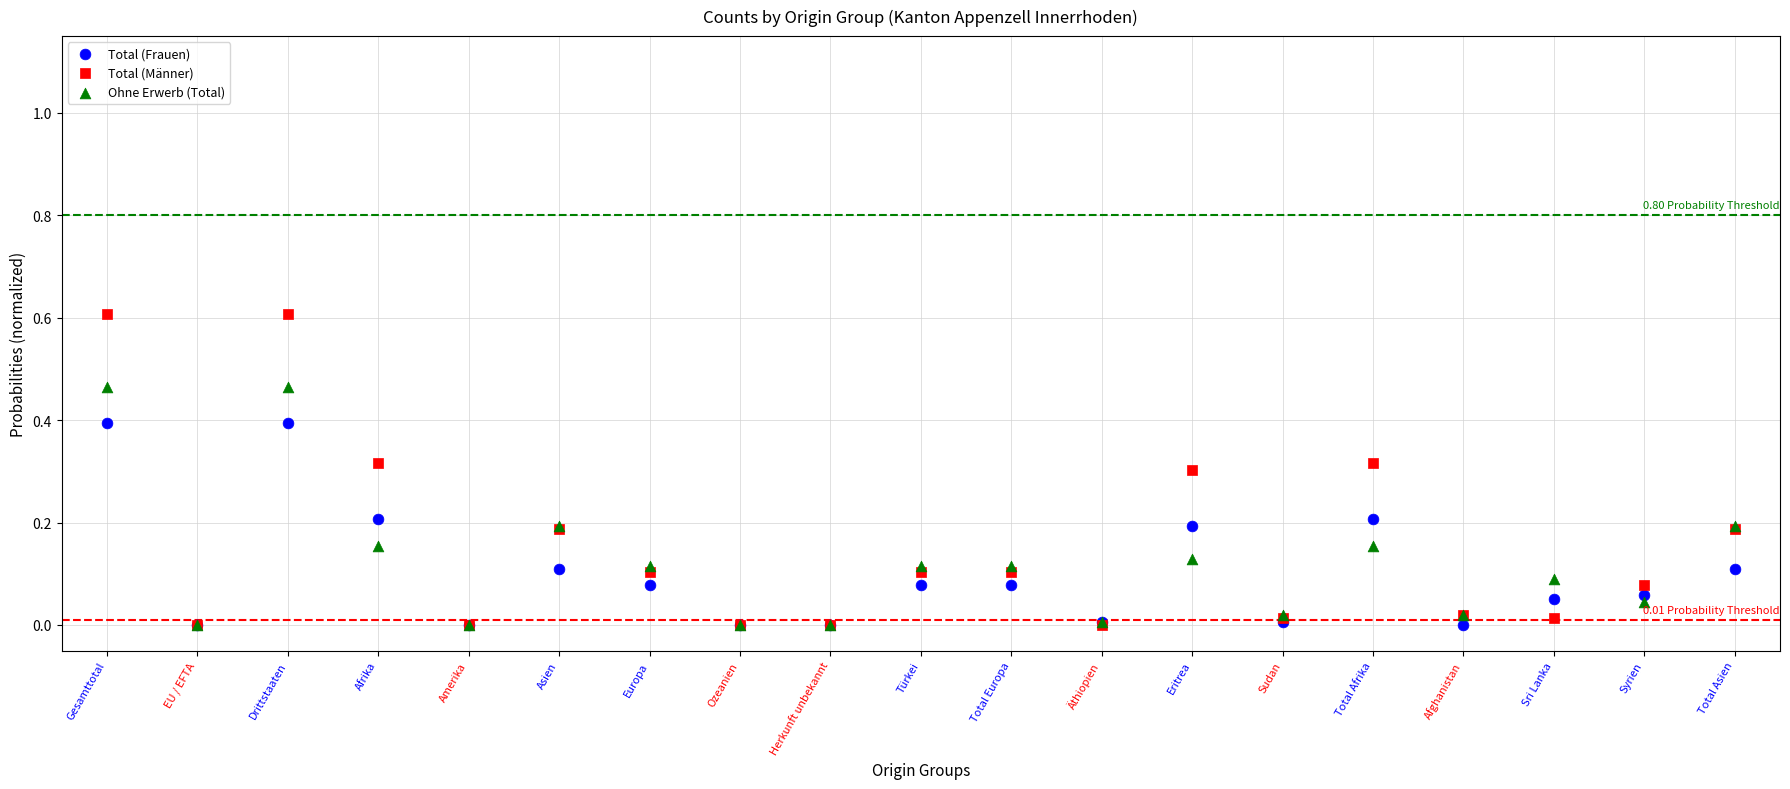

What are all the series names shown in the legend?

Total (Frauen), Total (Männer), Ohne Erwerb (Total)